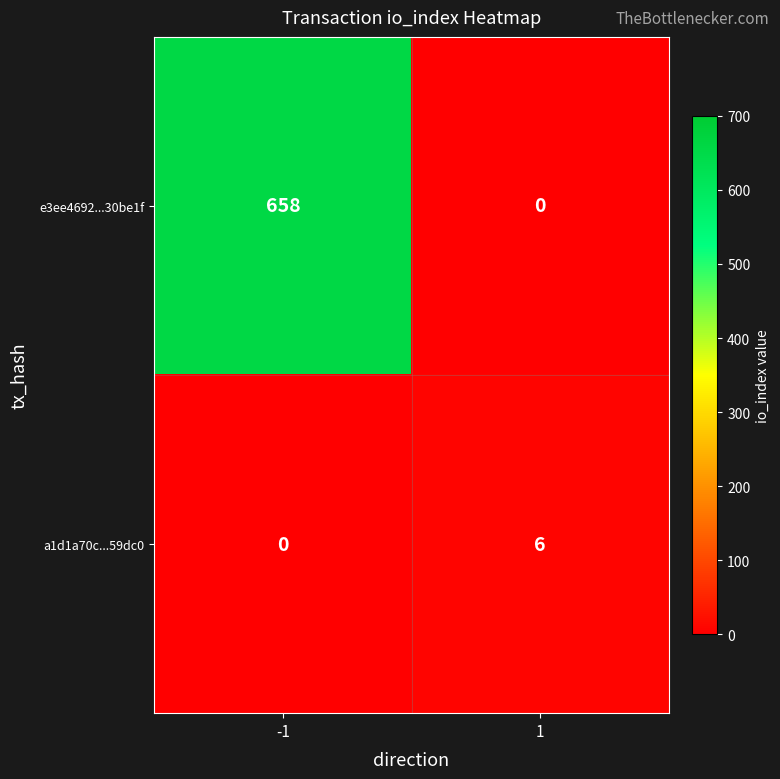

Is it true that e3ee4692...30be1f equals 0 at 1?

True